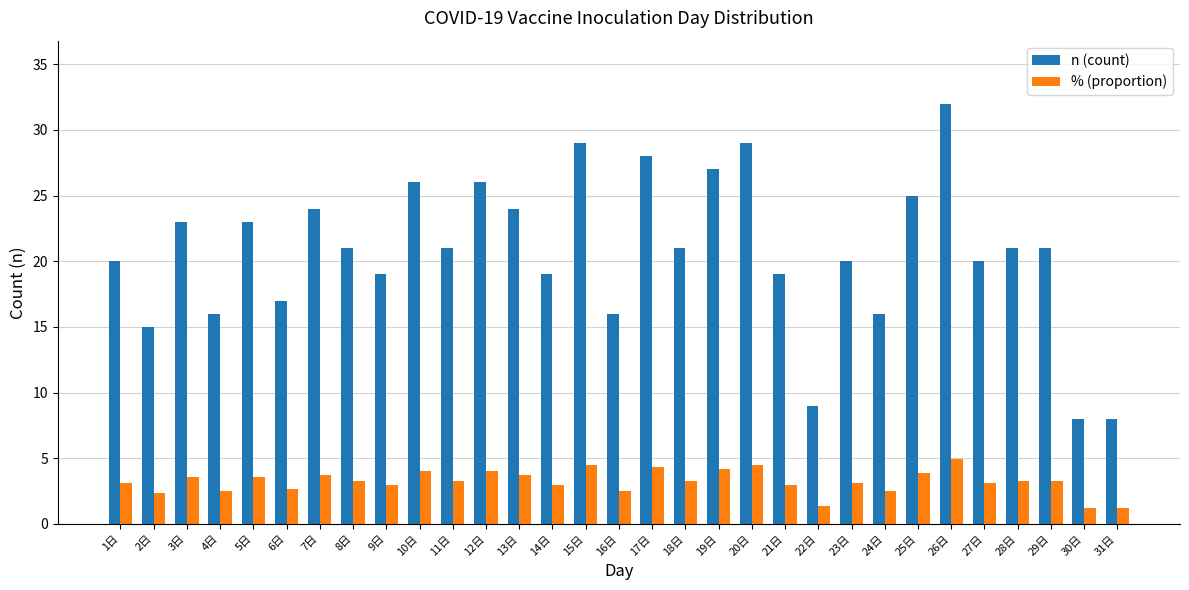

What is the total value across all series at 11日?

24.3